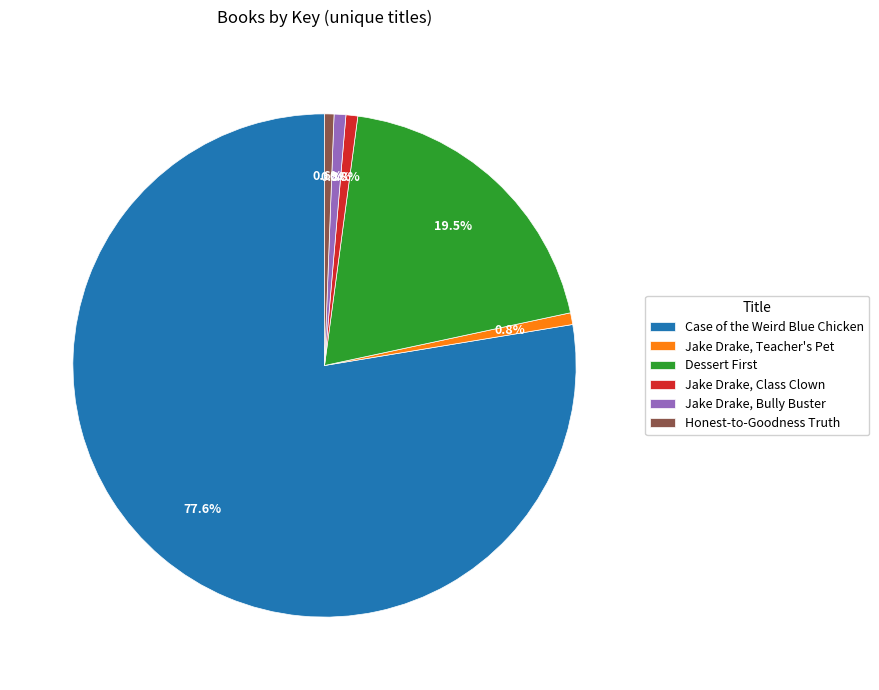

How much of the chart is everything except Jake Drake, Teacher's Pet?

99.2%